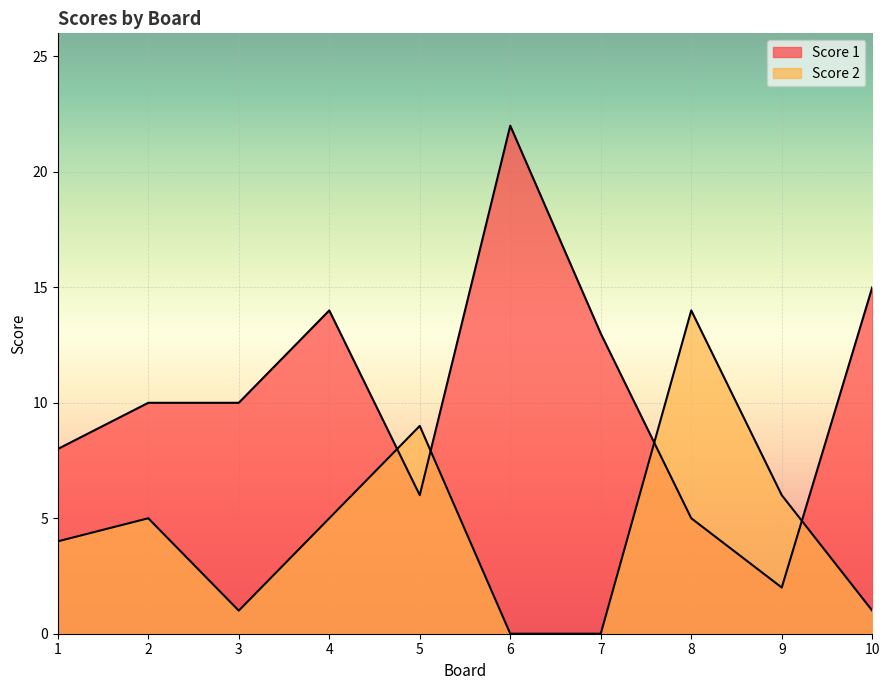

Reading left to right, transcribe all the data shown in this chart.

Score 1: 1=8	2=10	3=10	4=14	5=6	6=22	7=13	8=5	9=2	10=15
Score 2: 1=4	2=5	3=1	4=5	5=9	6=0	7=0	8=14	9=6	10=1